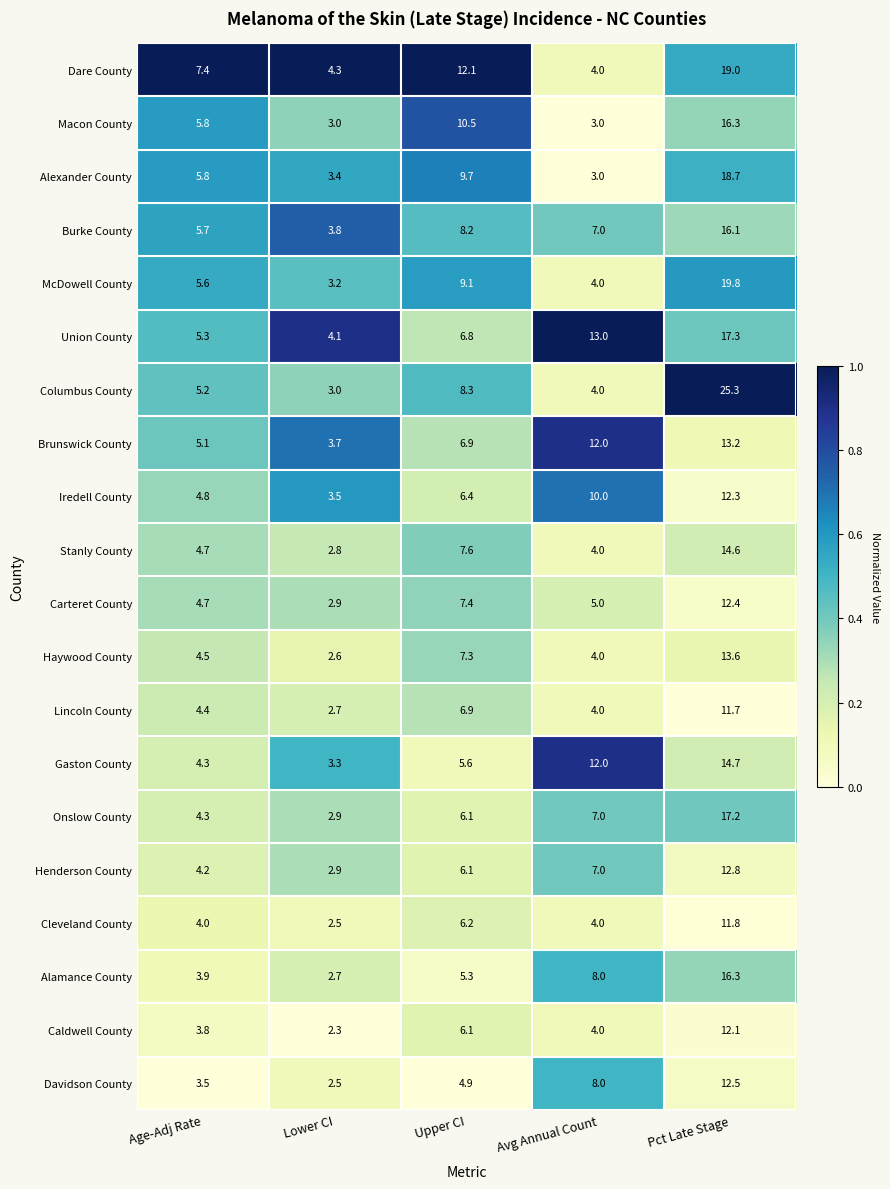

List the labels in order of Iredell County value, largest first.

Pct Late Stage, Avg Annual Count, Upper CI, Age-Adj Rate, Lower CI